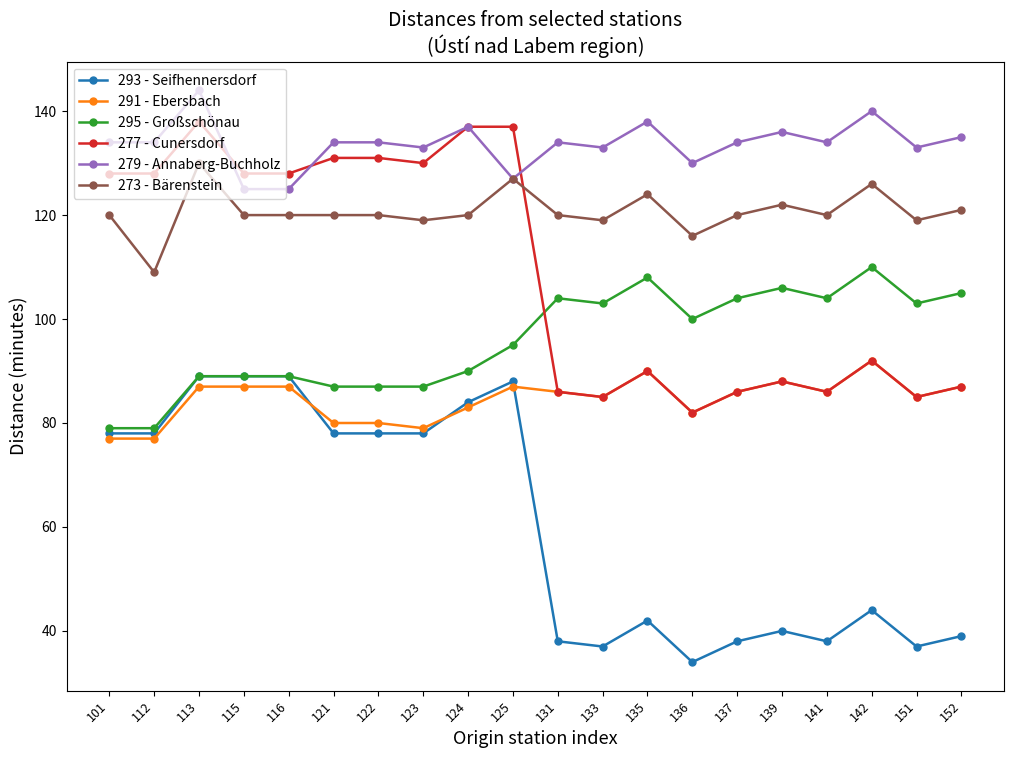

Reading left to right, extract all data points from this chart.

293 - Seifhennersdorf: 78	78	89	89	89	78	78	78	84	88	38	37	42	34	38	40	38	44	37	39
291 - Ebersbach: 77	77	87	87	87	80	80	79	83	87	86	85	90	82	86	88	86	92	85	87
295 - Großschönau: 79	79	89	89	89	87	87	87	90	95	104	103	108	100	104	106	104	110	103	105
277 - Cunersdorf: 128	128	138	128	128	131	131	130	137	137	86	85	90	82	86	88	86	92	85	87
279 - Annaberg-Buchholz: 134	134	144	125	125	134	134	133	137	127	134	133	138	130	134	136	134	140	133	135
273 - Bärenstein: 120	109	130	120	120	120	120	119	120	127	120	119	124	116	120	122	120	126	119	121